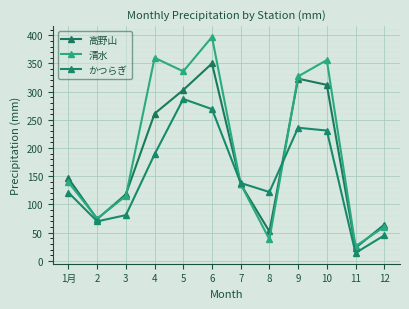

What is the label of the 8th point from the left?

8